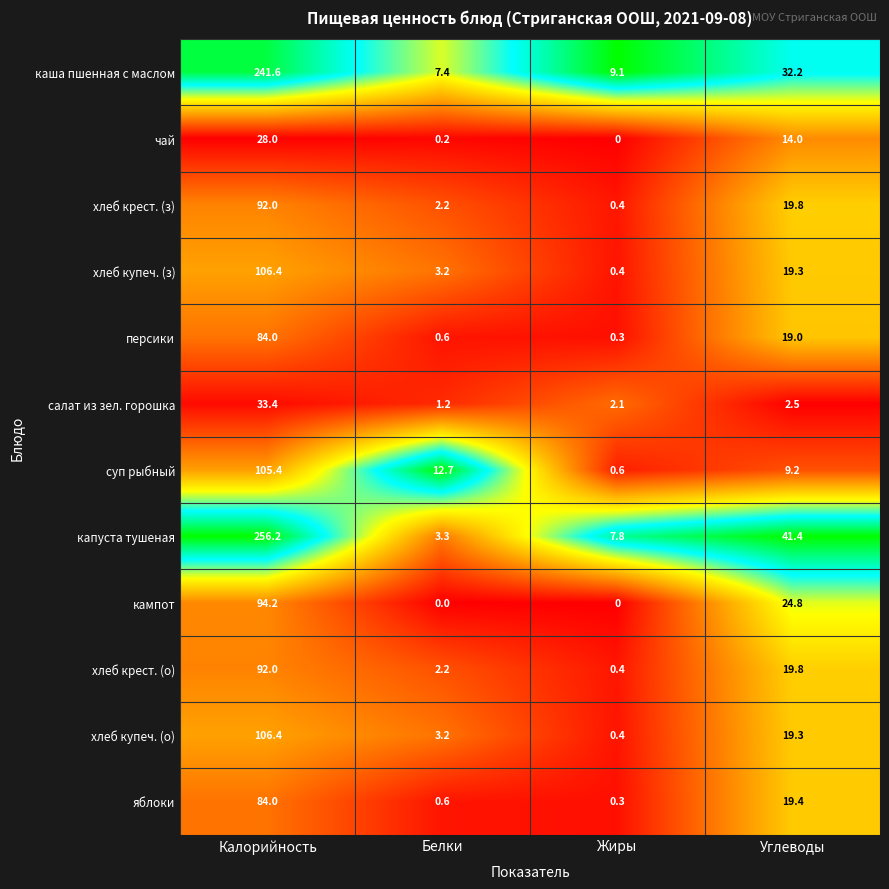

Between Калорийность and Жиры, which series saw the biggest shift?

капуста тушеная